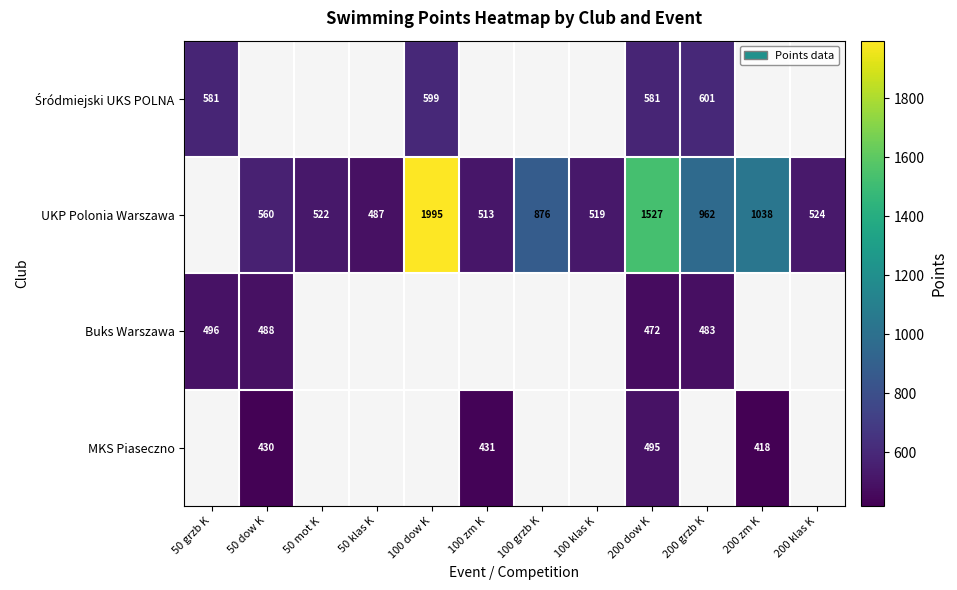

What is the spread (max minus min) of values at 200 dow K?

1055